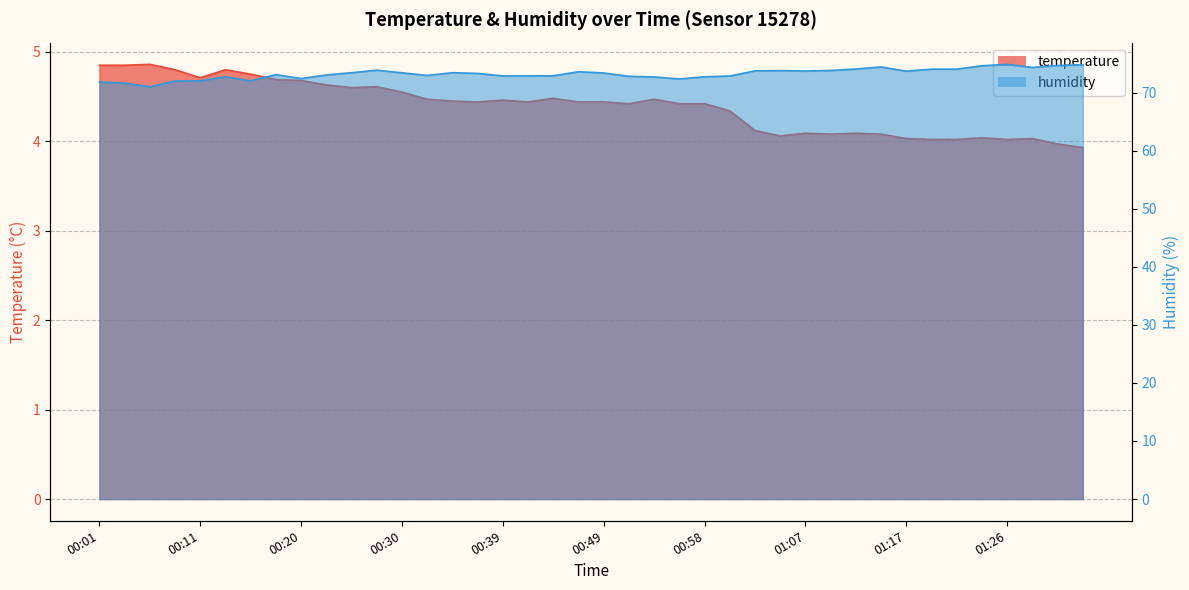

Where does the humidity series first go above 73?

00:18